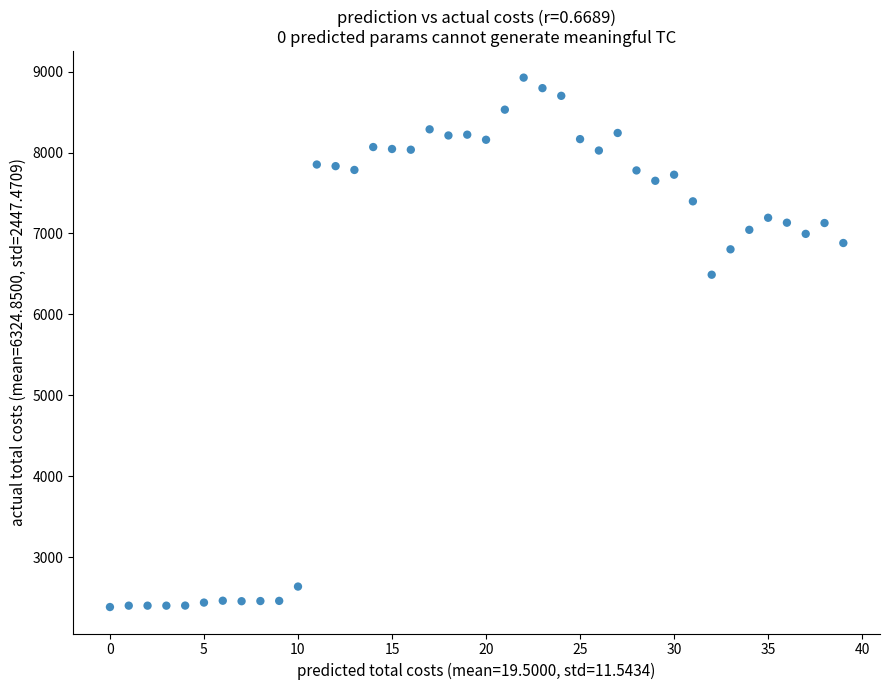

What is the range of Y values (max minus min)?

6543